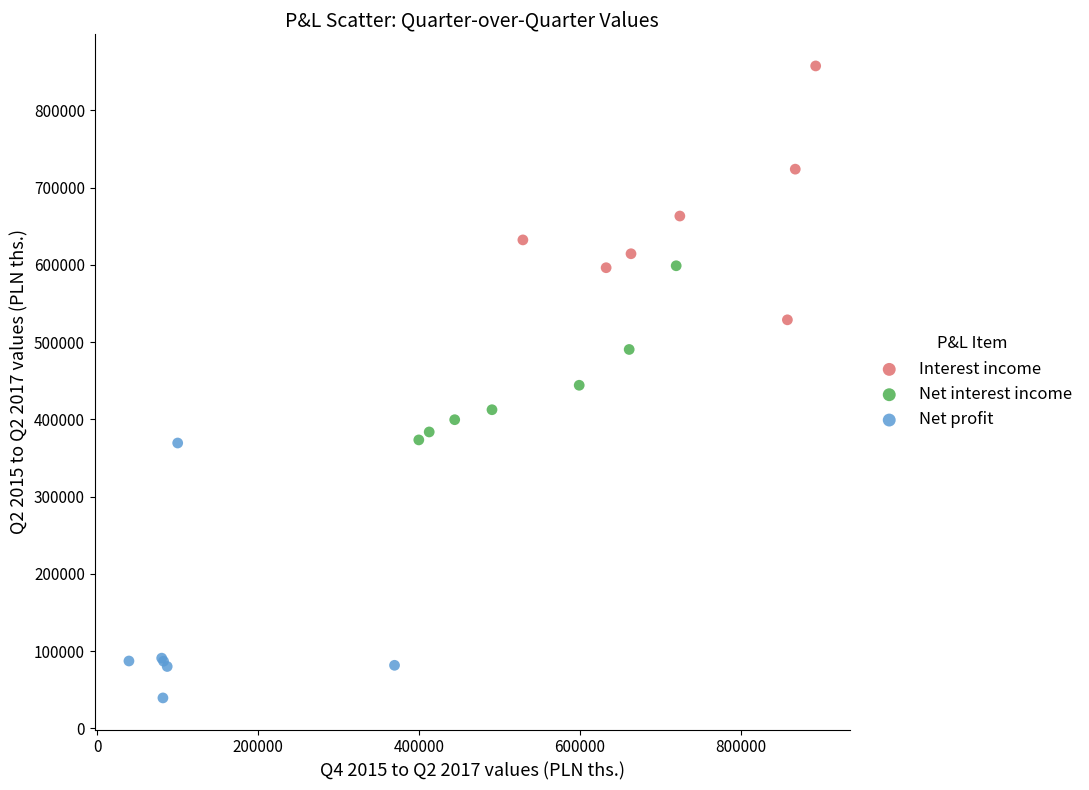

Which series reaches the maximum Y coordinate?

Interest income